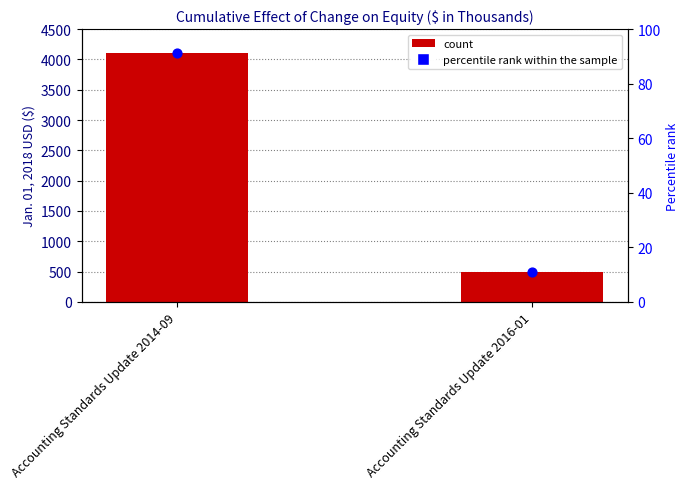

What is the change in value from Accounting Standards Update 2014-09 to Accounting Standards Update 2016-01?

-3600